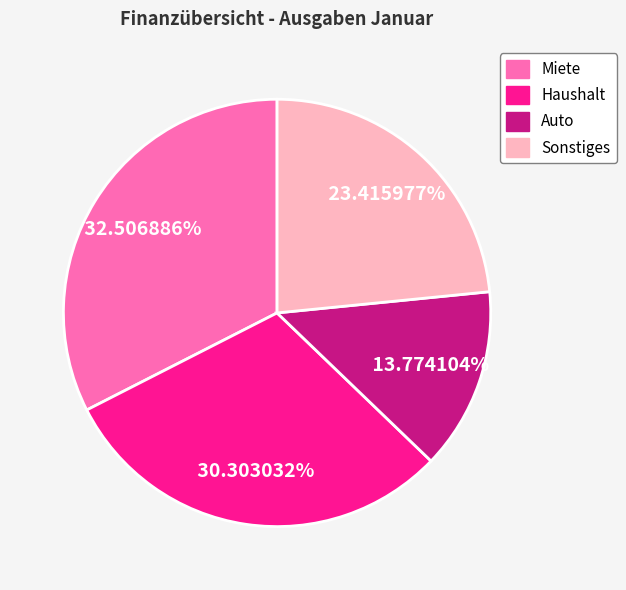

Combined, do Haushalt and Miete account for over 50%?

Yes